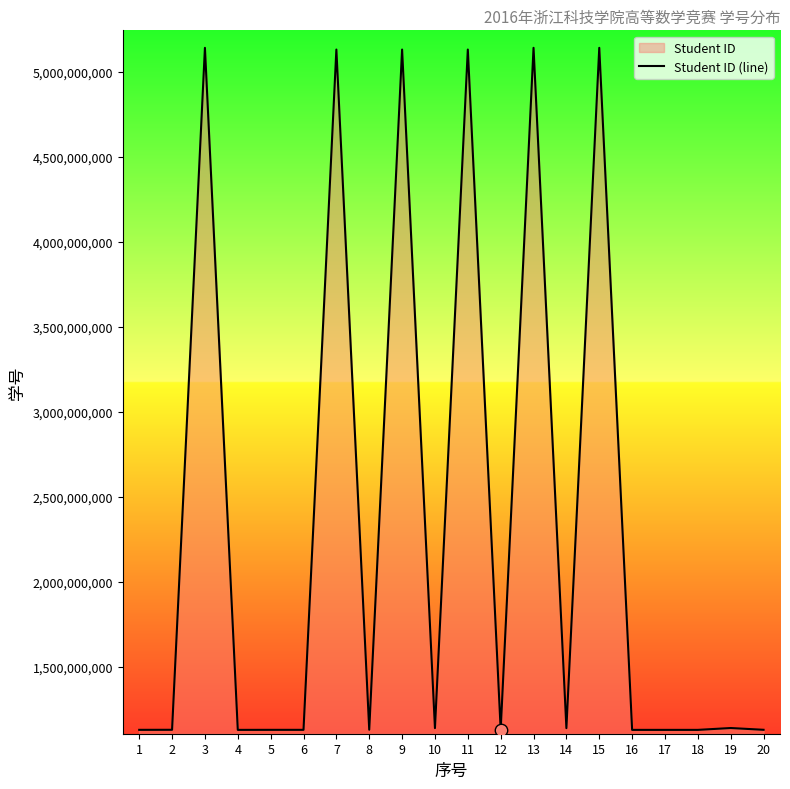

What is the change in value from 10 to 15?

+4000110863